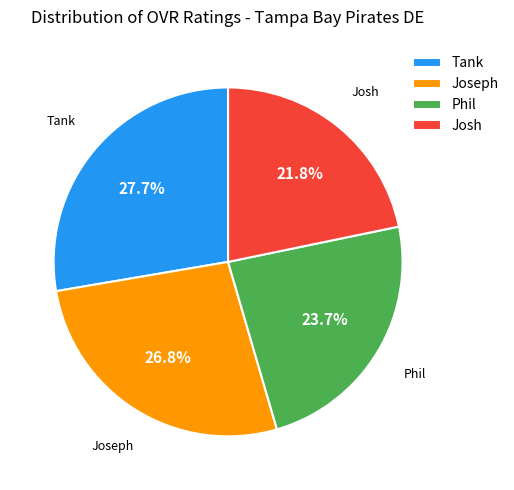

Combined, what portion of the pie is Tank and Phil?

51.4%